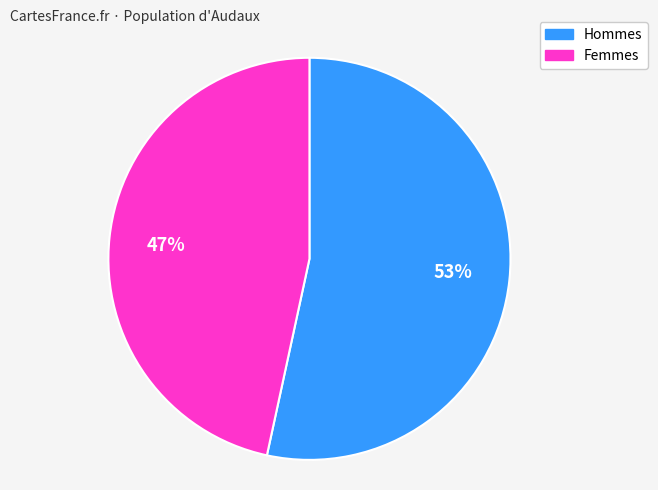

Is it true that Femmes is 42% of the pie?

False